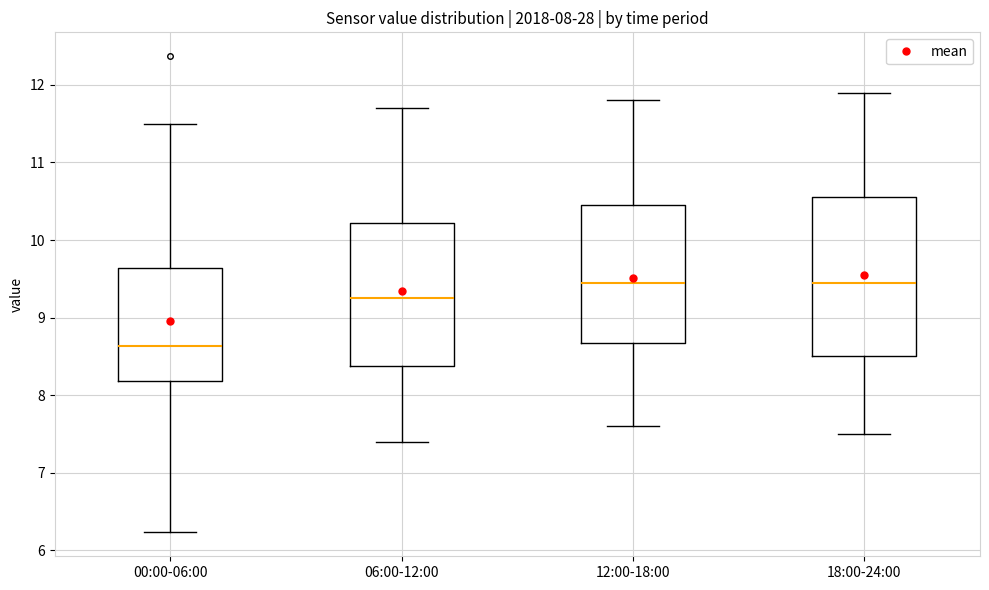

Which box has the lowest median line?

00:00-06:00